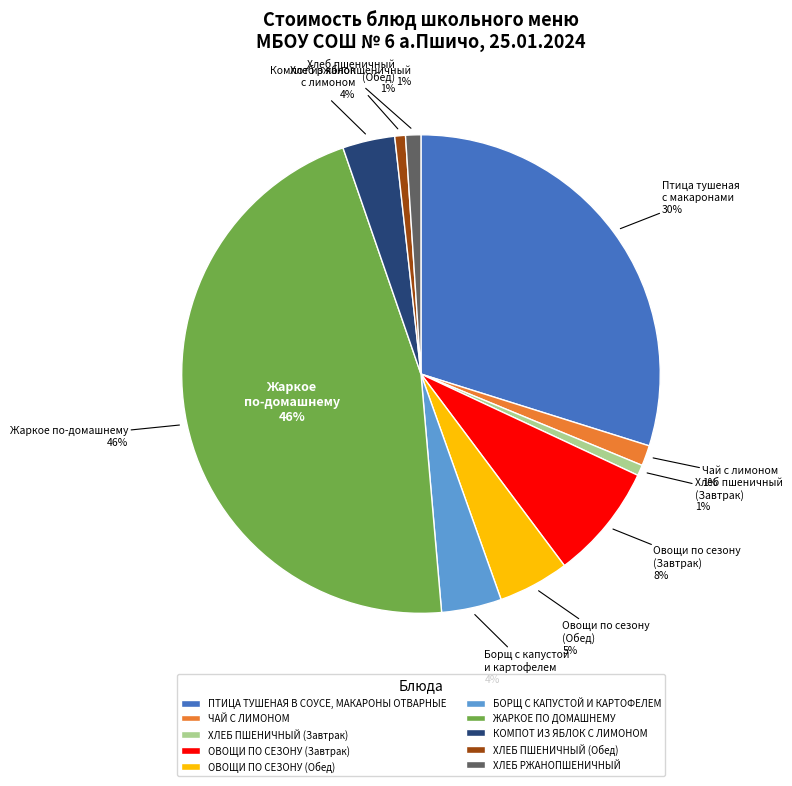

What percentage is the ЖАРКОЕ ПО ДОМАШНЕМУ slice, to the nearest percent?

46%